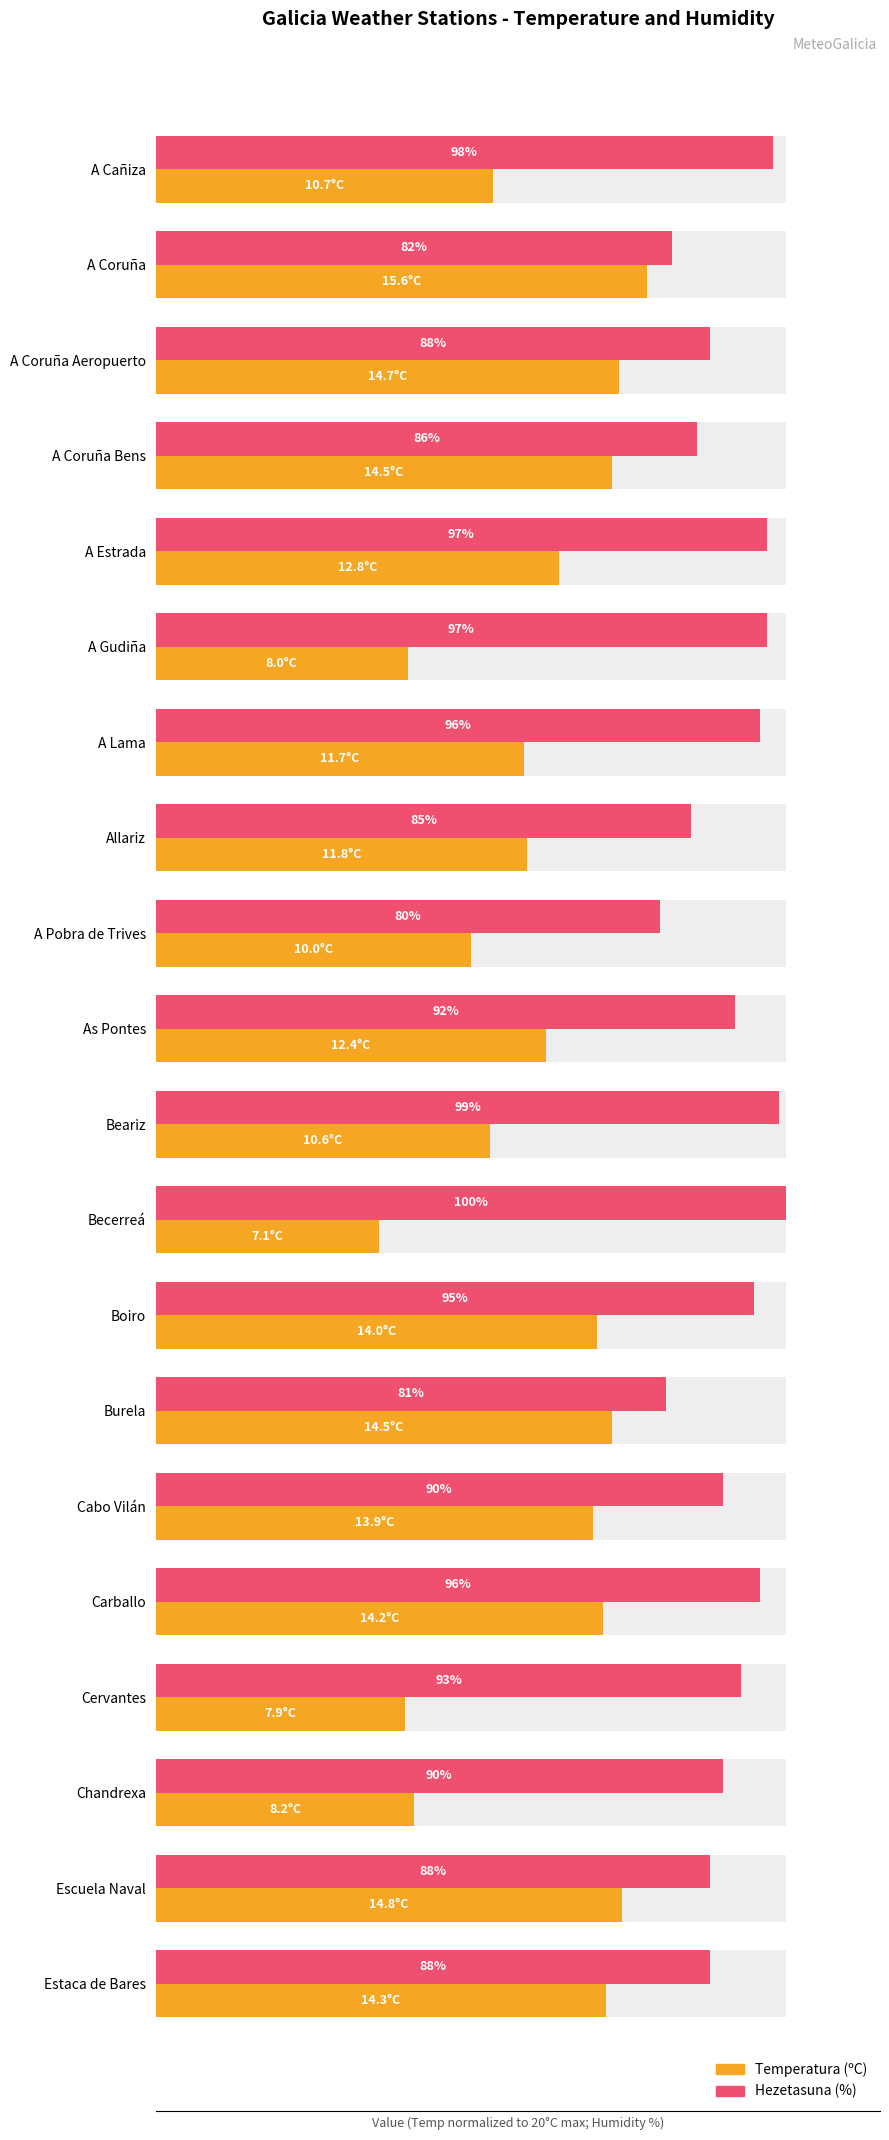

Which series has the largest range (max minus min)?

Temperatura (ºC)